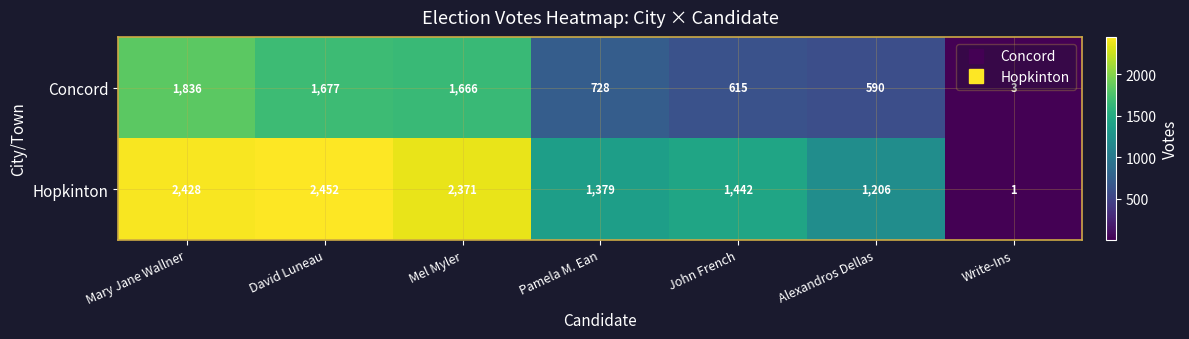

At Write-Ins, list the series in order from smallest to largest.

Hopkinton, Concord